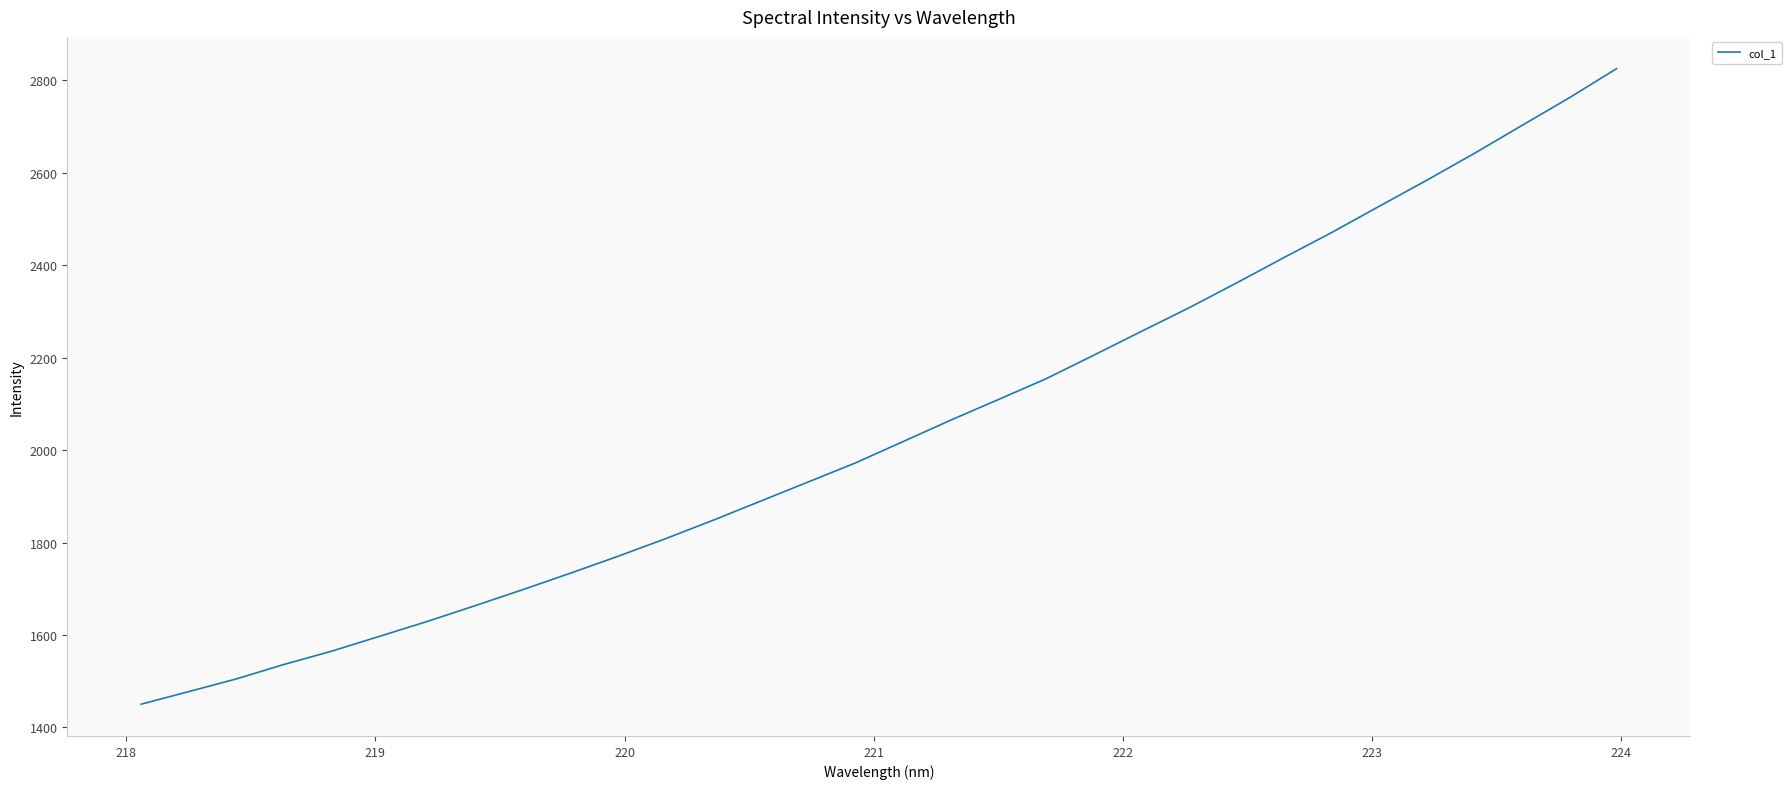

Does the chart display data point markers on the line(s)?

No